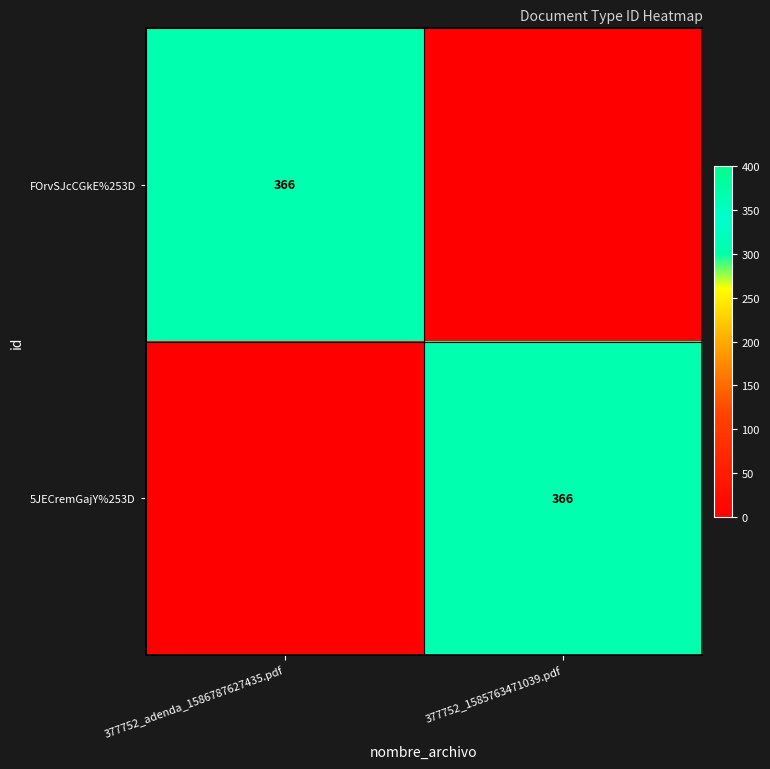

True or false: 5JECremGajY%253D has a value of 366 at 377752_1585763471039.pdf.

True